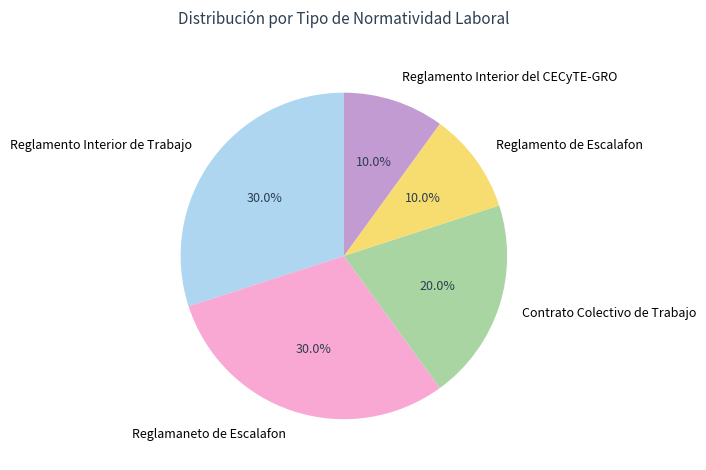

Combined, what portion of the pie is Reglamento Interior del CECyTE-GRO and Reglamento Interior de Trabajo?

40.0%